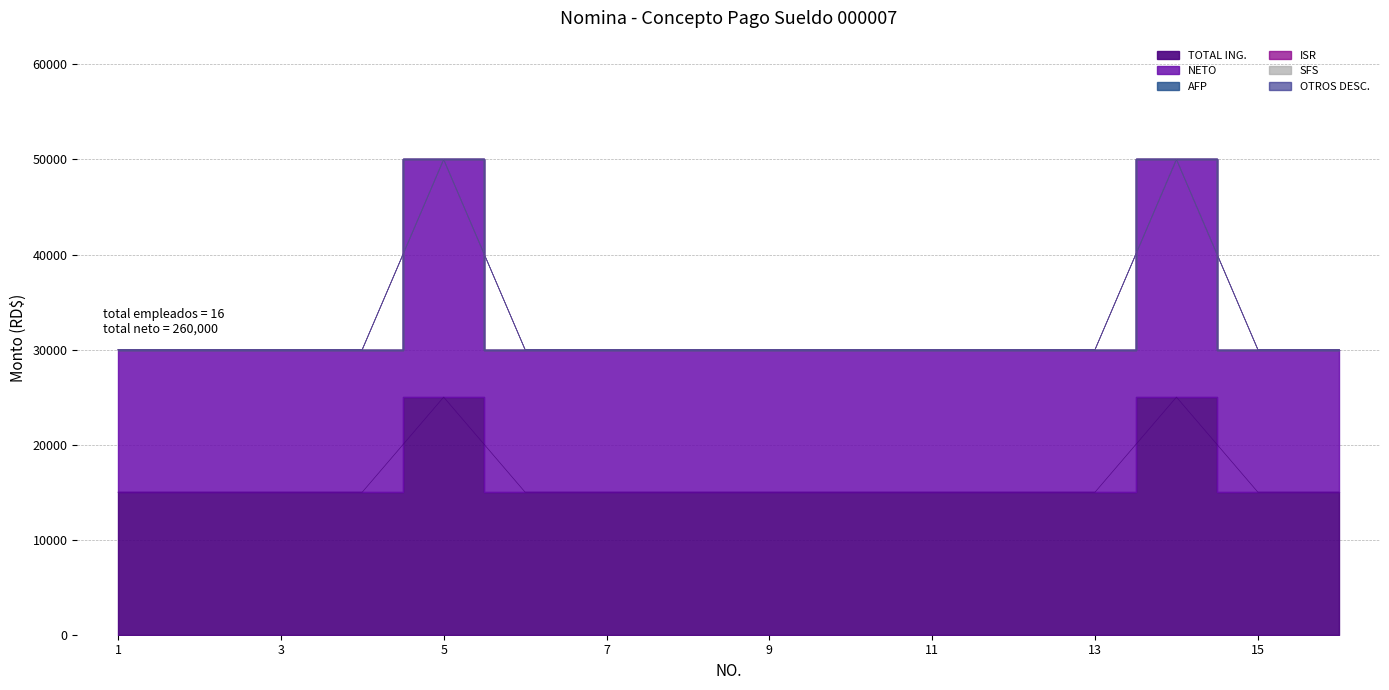

At which category does the chart reach its minimum across all series?

1